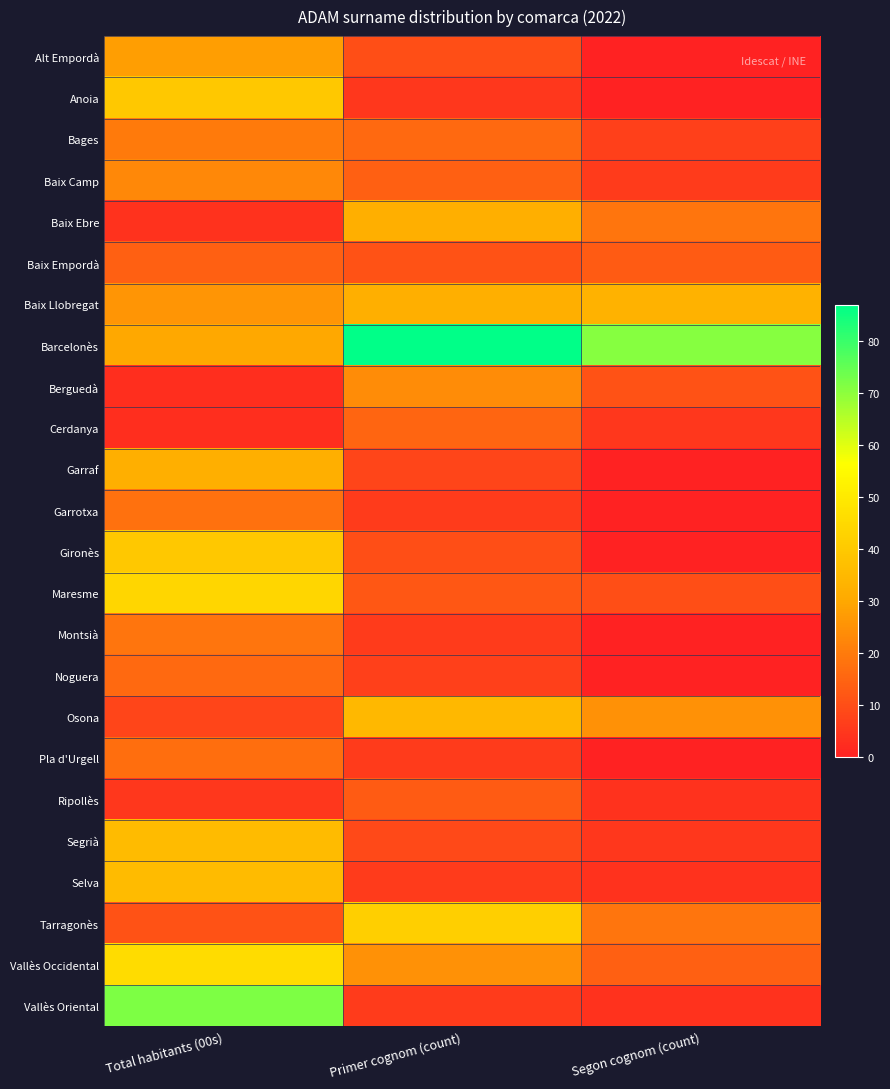

What is the maximum value shown in the chart?

87